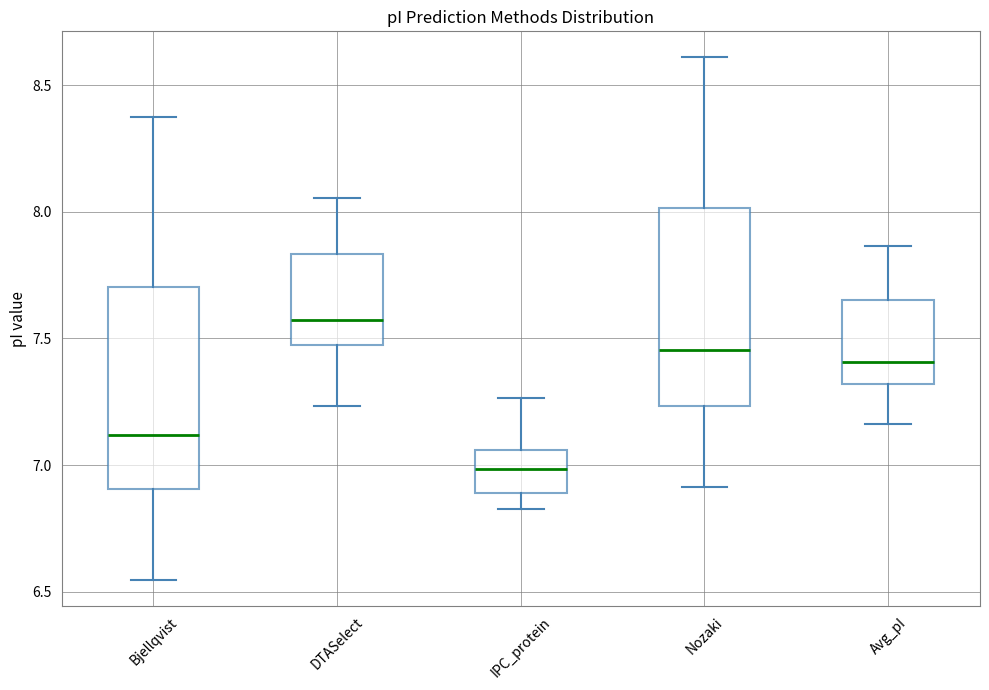

Reading left to right, transcribe this box plot: for each box, give where its median line is, the range the box spans, and where its two whiskers end, as read against the y-axis. The values are not printed on the chart, so give them approximately, as read against the axis.

Bjellqvist: median 7.10, box 6.90 to 7.70, whiskers 6.55 to 8.40
DTASelect: median 7.55, box 7.50 to 7.85, whiskers 7.25 to 8.05
IPC_protein: median 7.00, box 6.90 to 7.05, whiskers 6.85 to 7.25
Nozaki: median 7.45, box 7.25 to 8.00, whiskers 6.90 to 8.60
Avg_pI: median 7.40, box 7.30 to 7.65, whiskers 7.15 to 7.85